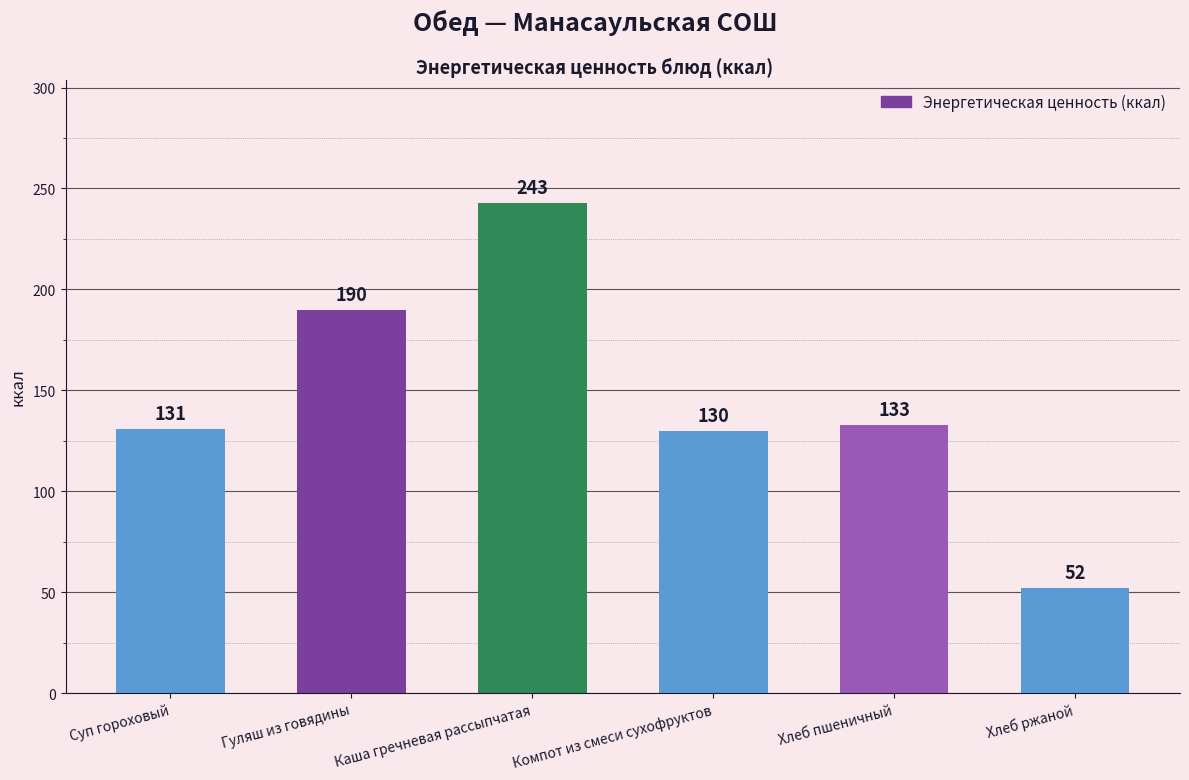

Between Хлеб пшеничный and Хлеб ржаной, which is larger?

Хлеб пшеничный